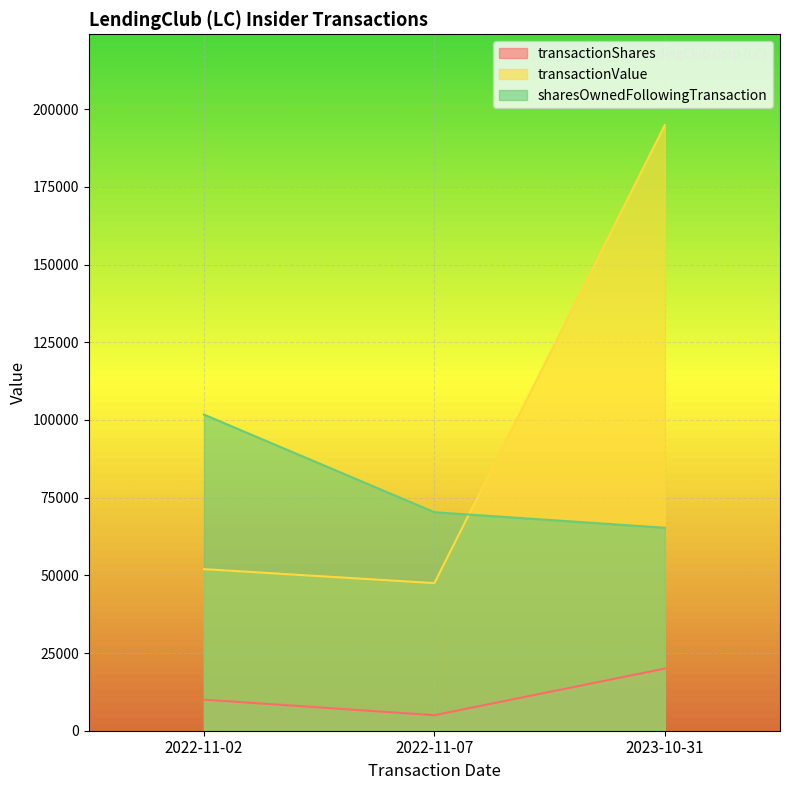

Reading right to left, transcribe all the data shown in this chart.

transactionShares: 2023-10-31=20000	2022-11-07=5000	2022-11-02=10000
transactionValue: 2023-10-31=194878	2022-11-07=47500	2022-11-02=52003
sharesOwnedFollowingTransaction: 2023-10-31=65312	2022-11-07=70312	2022-11-02=101726